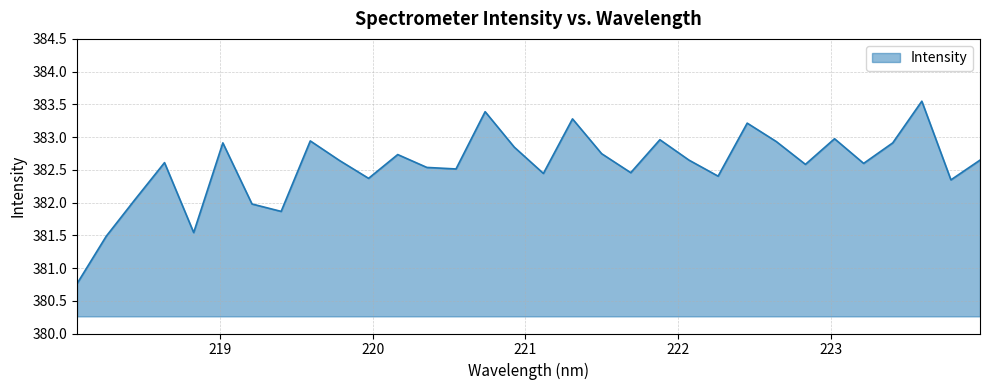

What is the difference between the maximum and minimum values?

2.8